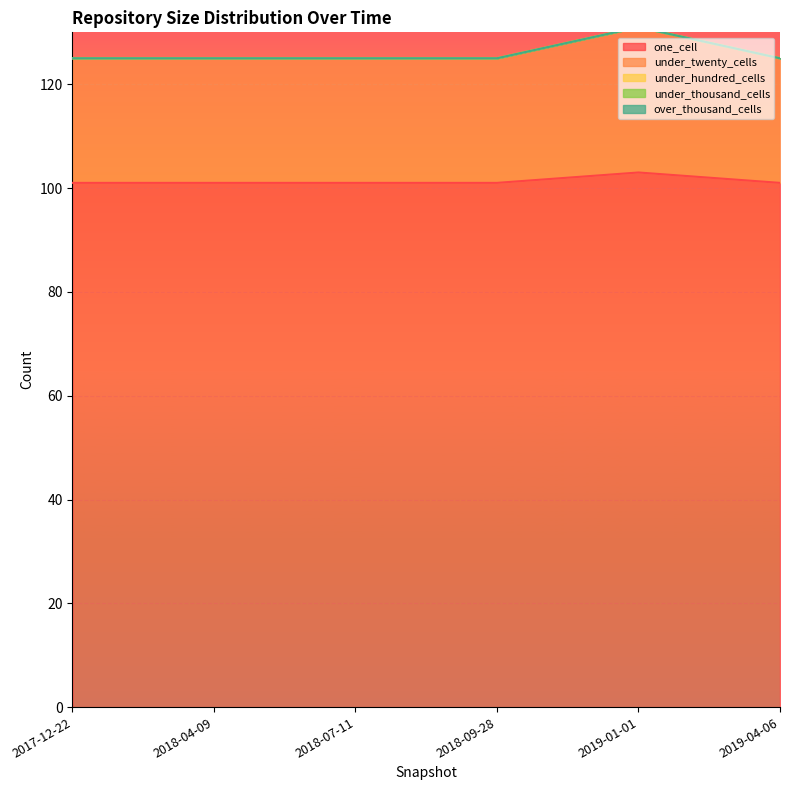

Between 2018-07-11 and 2019-01-01, which is larger?

2019-01-01